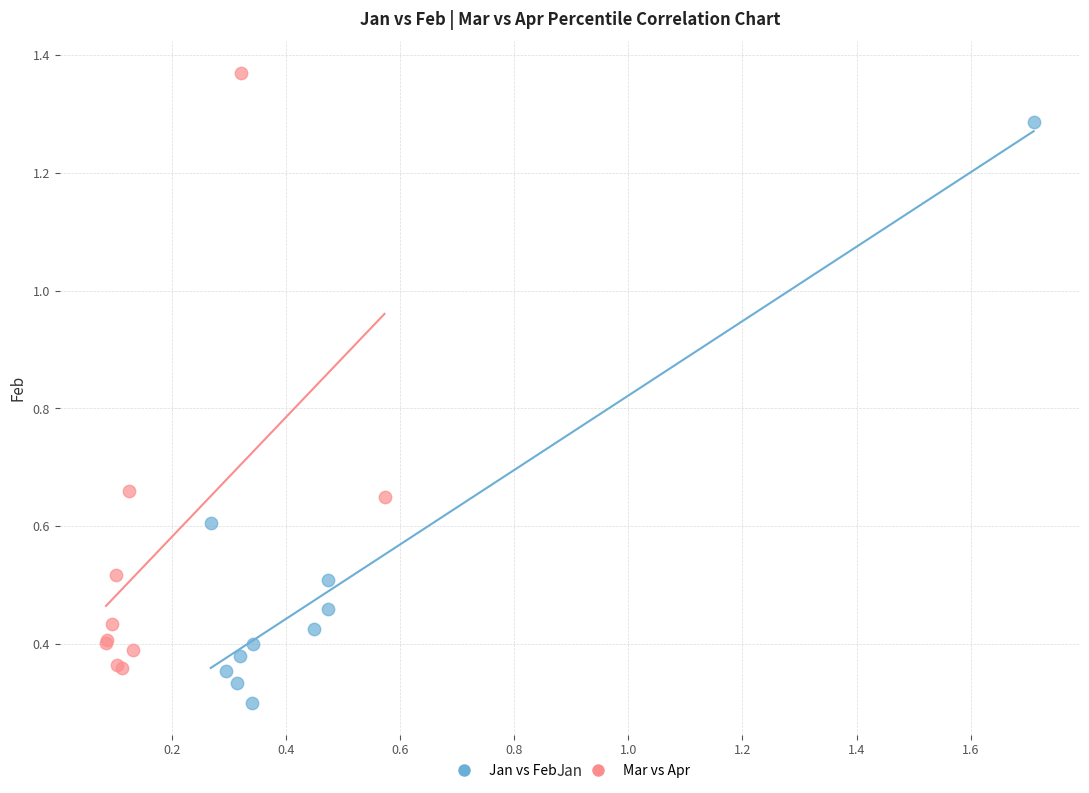

Which series reaches the maximum Y coordinate?

Mar vs Apr